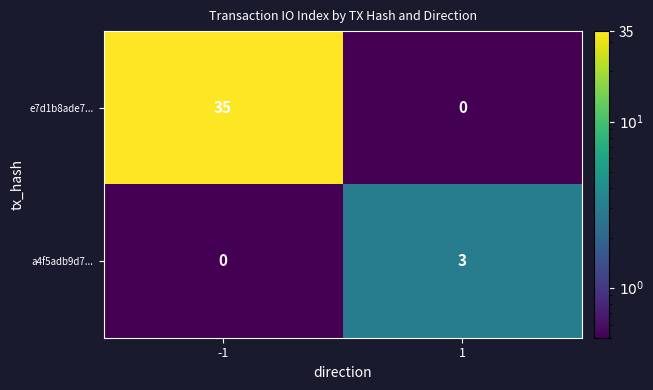

The value of e7d1b8ade7... at -1 is 48. True or false?

False